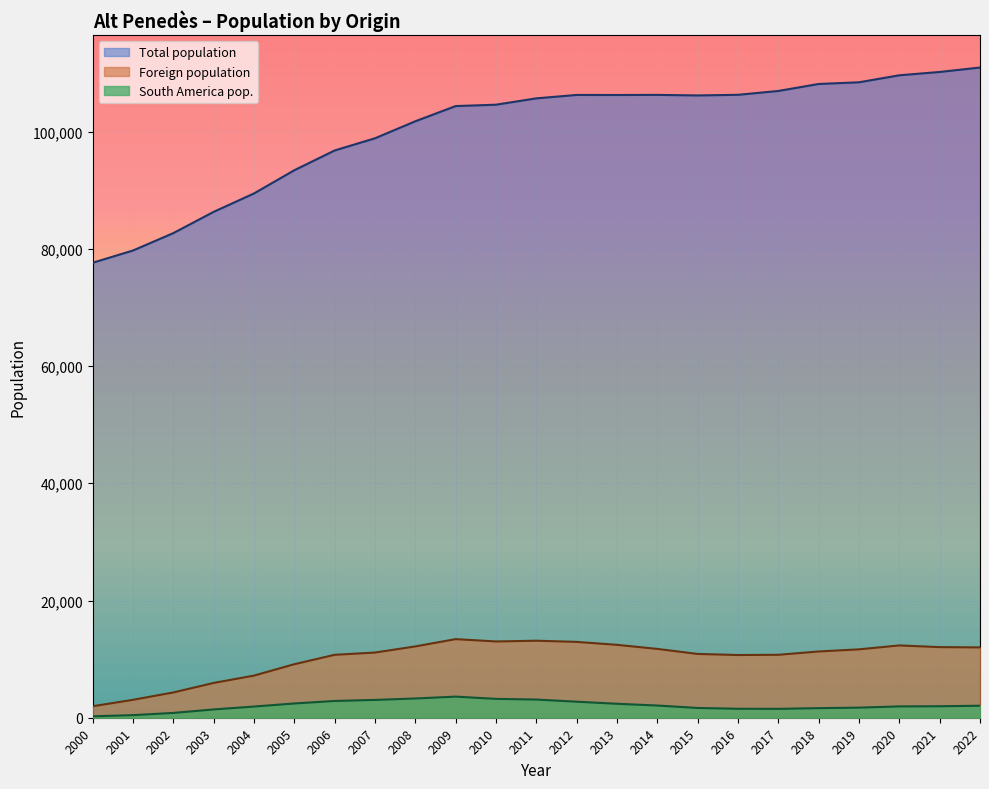

True or false: Total population has more than 1 interior local peaks.

True